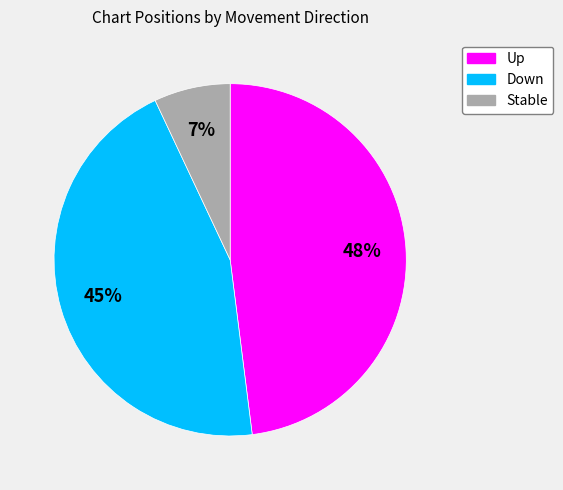

Is the sum of Stable and Down greater than half?

Yes